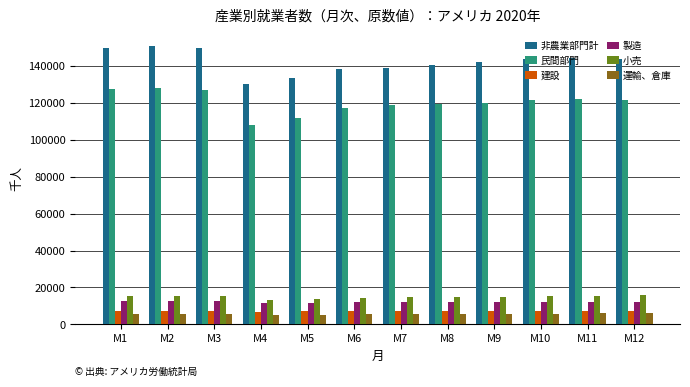

List the series in order of their peak value, highest first.

非農業部門計, 民間部門, 小売, 製造, 建設, 運輸、倉庫